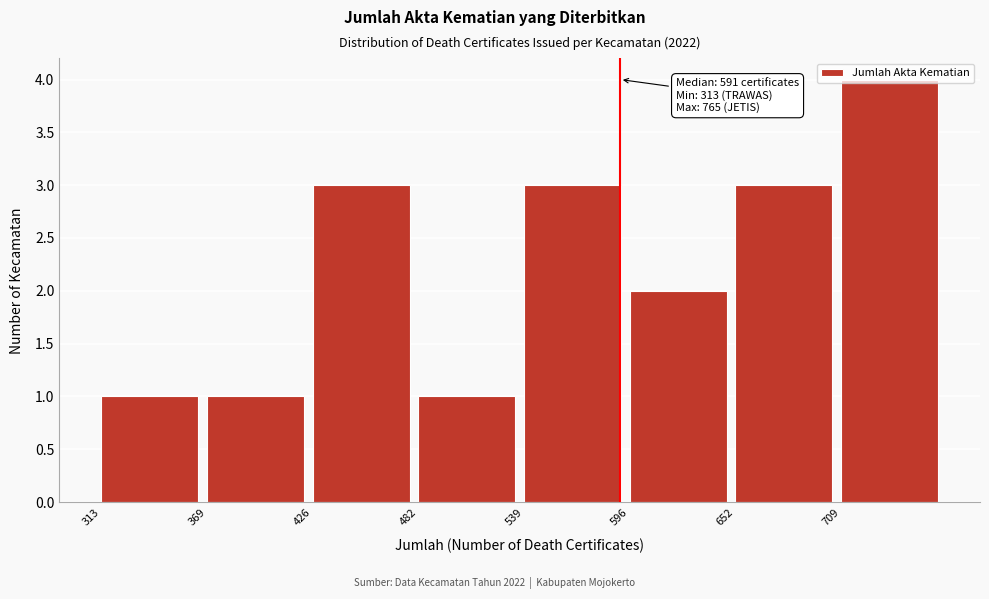

Over which range of the x-axis is the bar tallest?

710 to 770